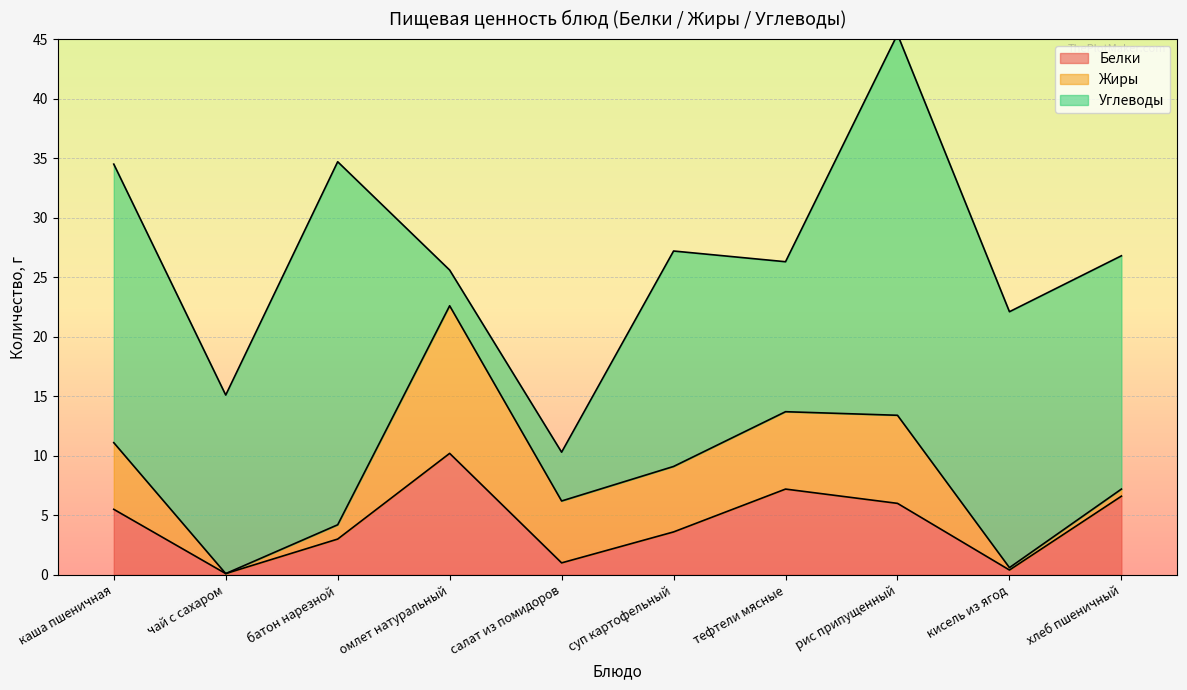

What is the average value of the Жиры series?

4.5